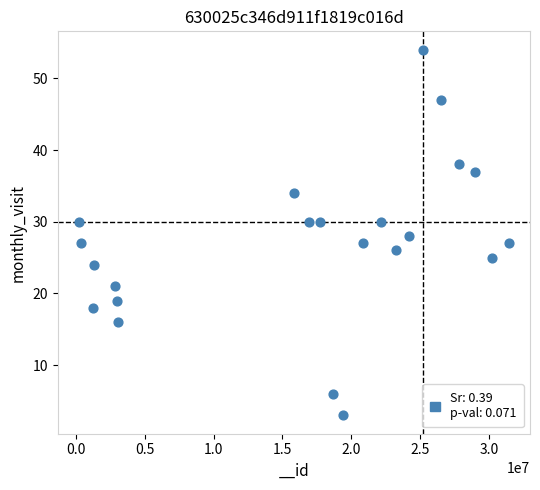

What is the range of X values (max minus min)?

31195671